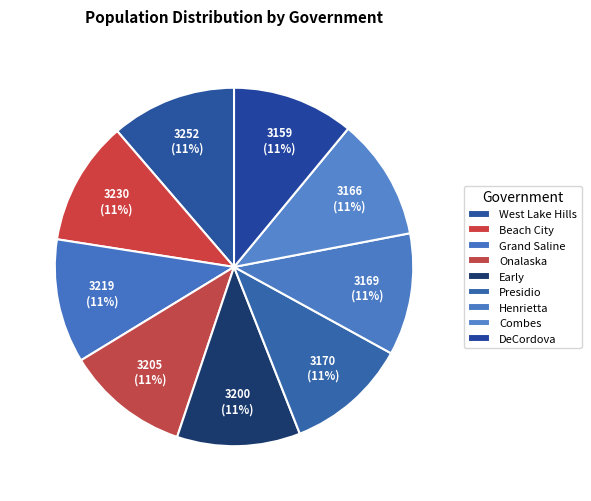

How many segments does this pie chart have?

9